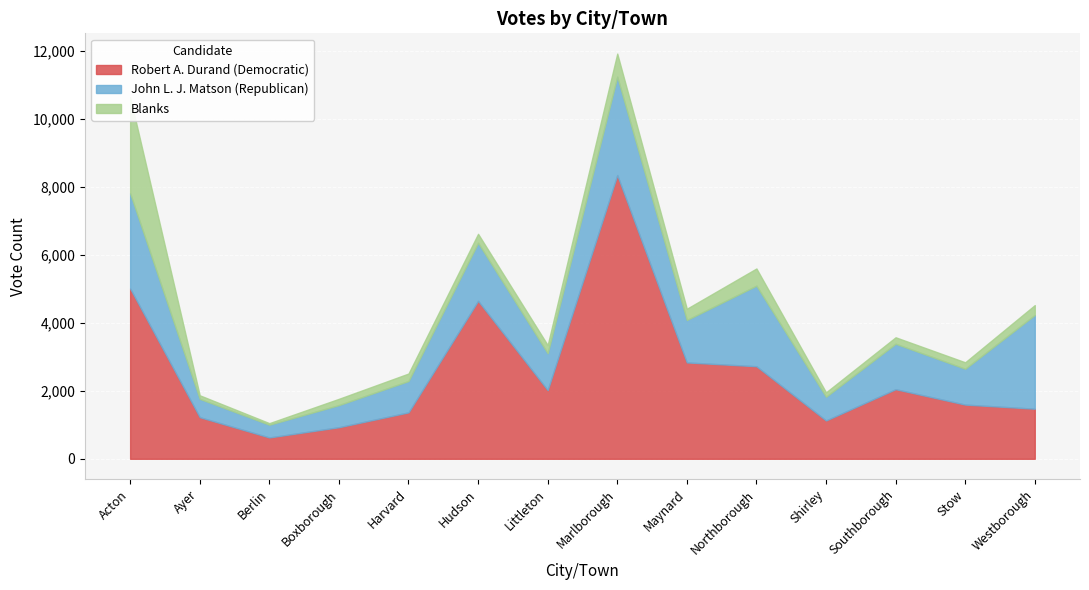

Where is Blanks nearest to the value 1439?

Marlborough